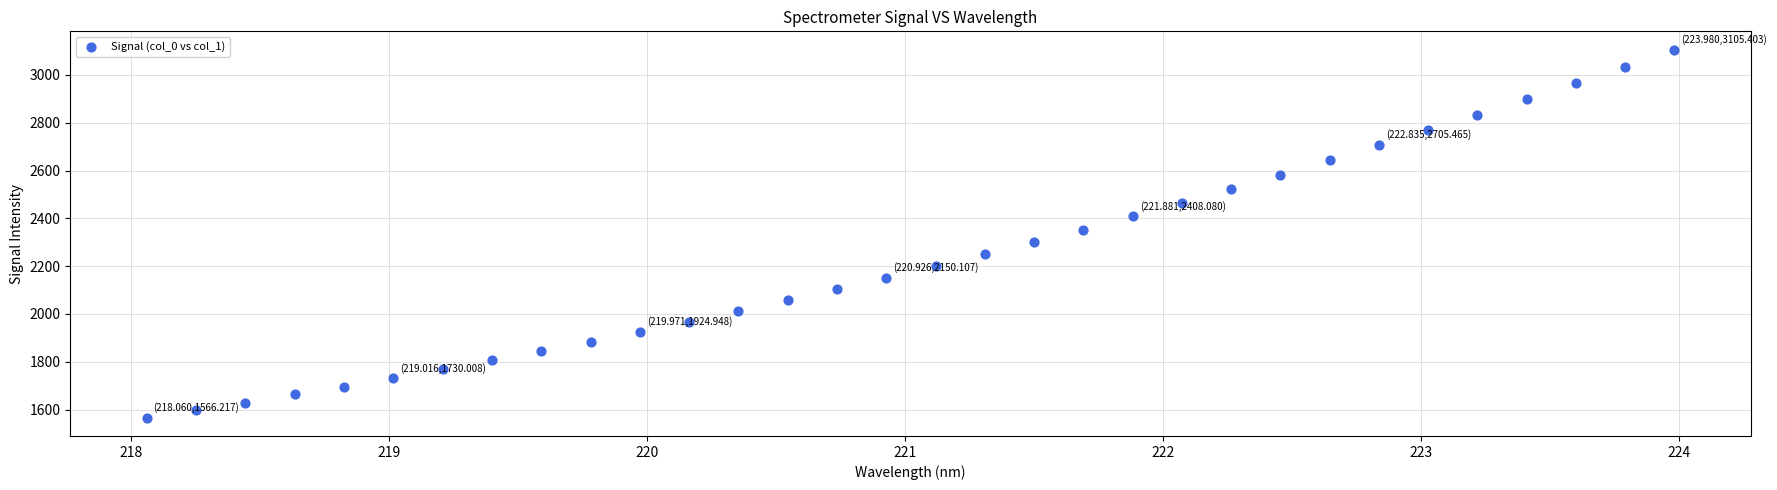

What is the range of Y values (max minus min)?

1539.2